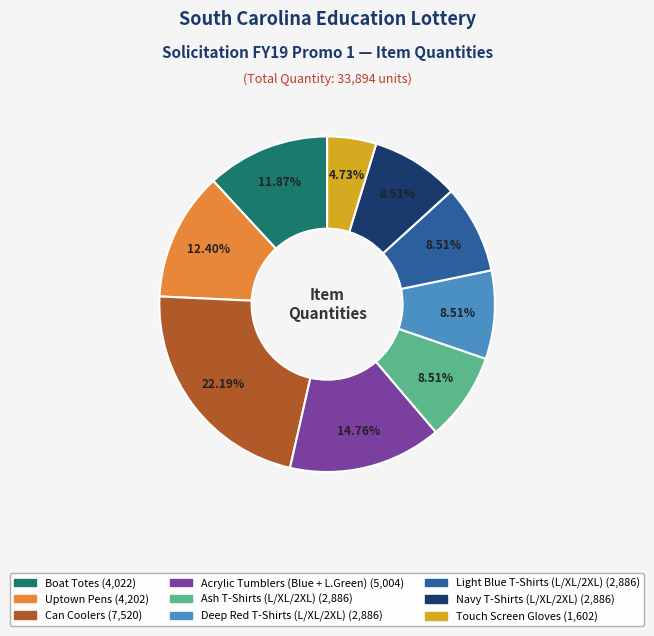

Is there a majority slice in this chart?

No